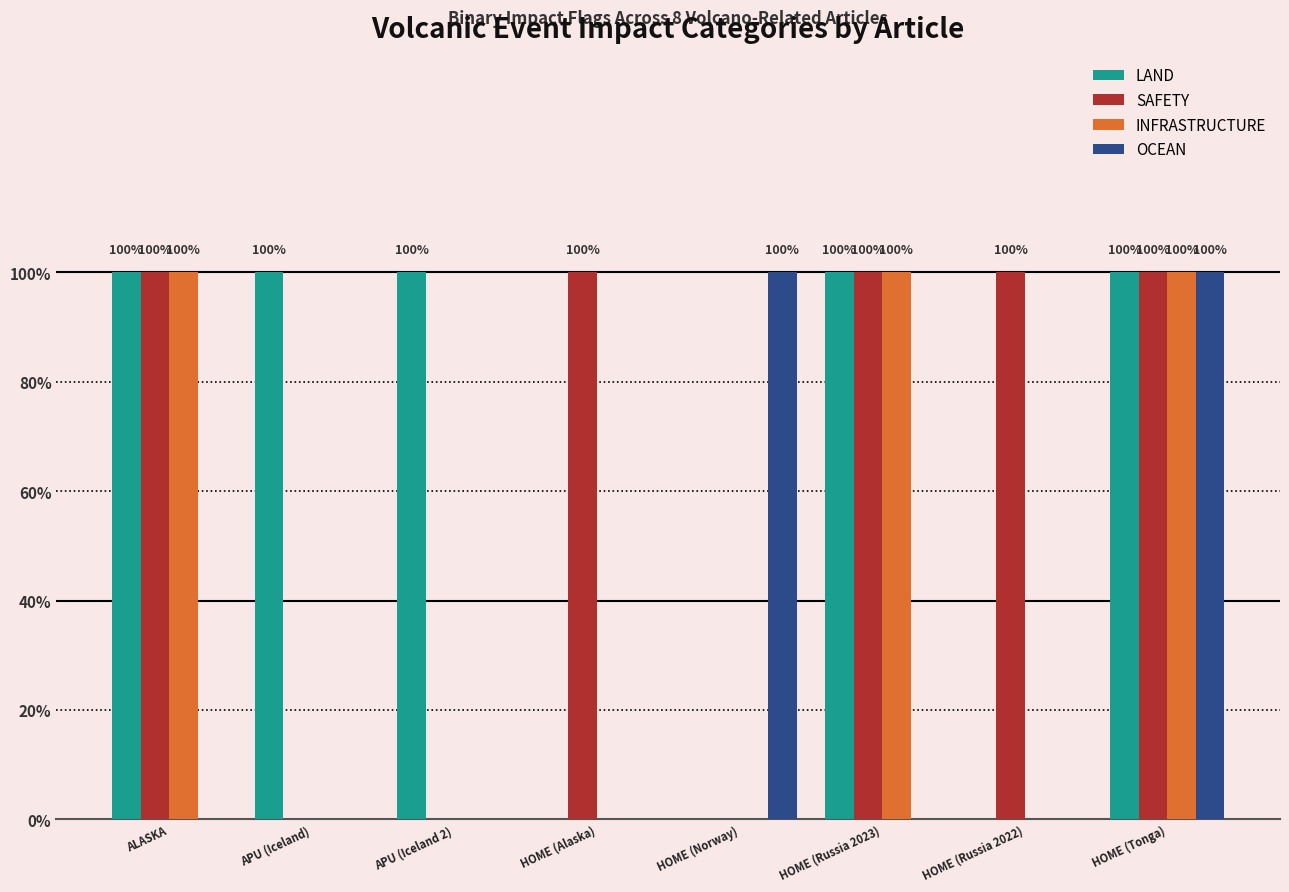

Are the bars grouped side by side (vs. stacked)?

Yes